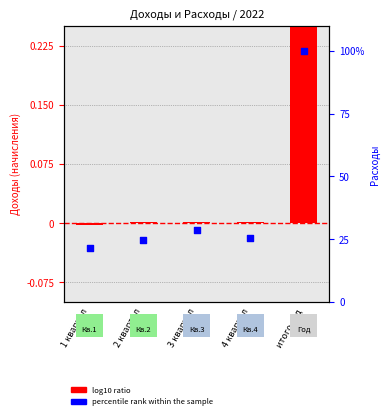

Which has a higher value, 1 квартал or 3 квартал?

3 квартал